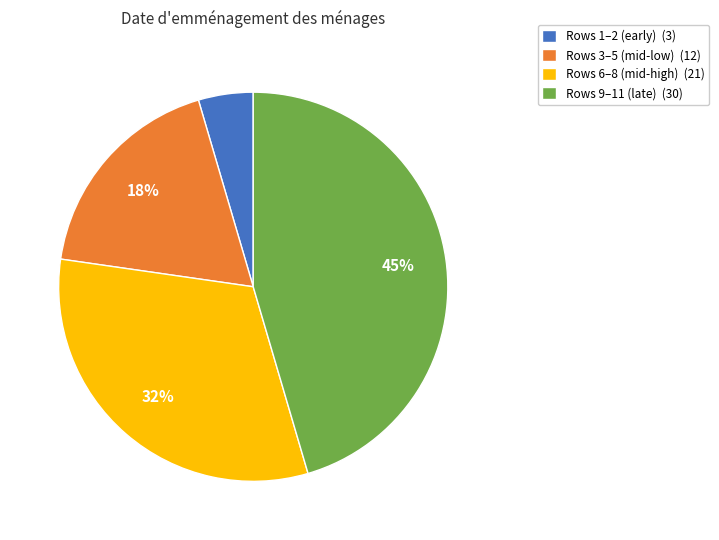

How many slices are in this pie chart?

4